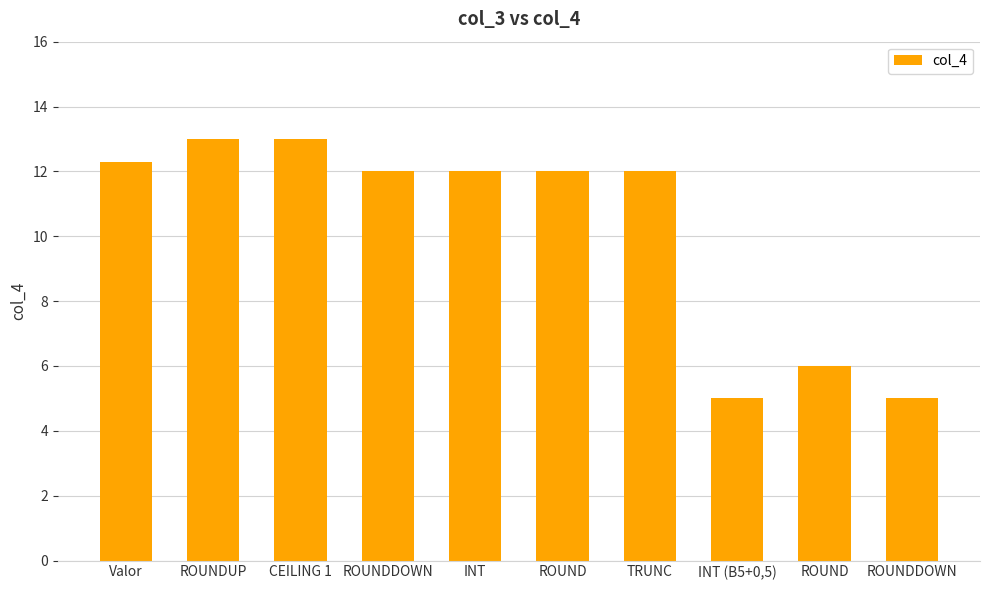

The value at ROUNDDOWN is 5.0. True or false?

True